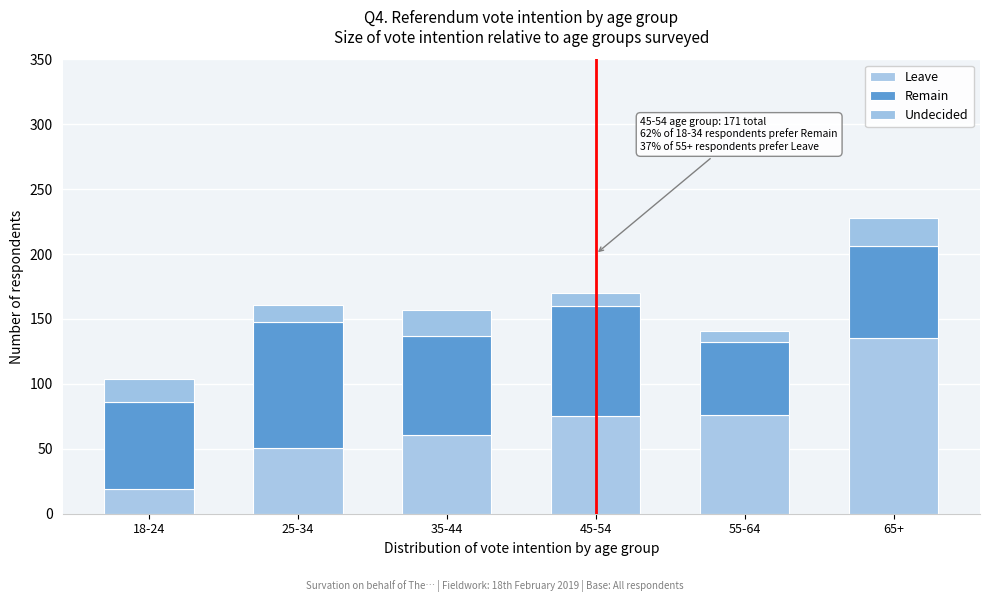

Are the bars grouped side by side (vs. stacked)?

No